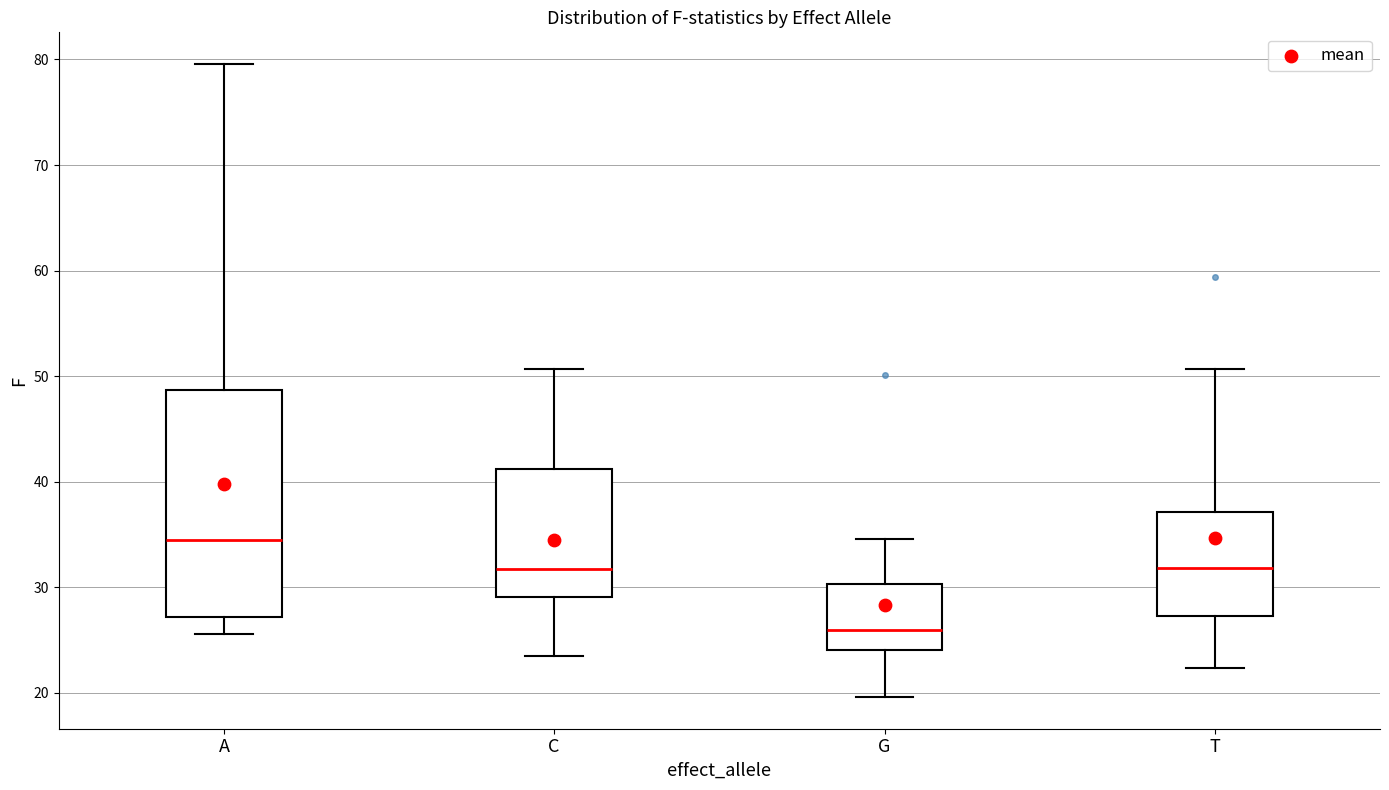

Which box's median line is the lowest?

G